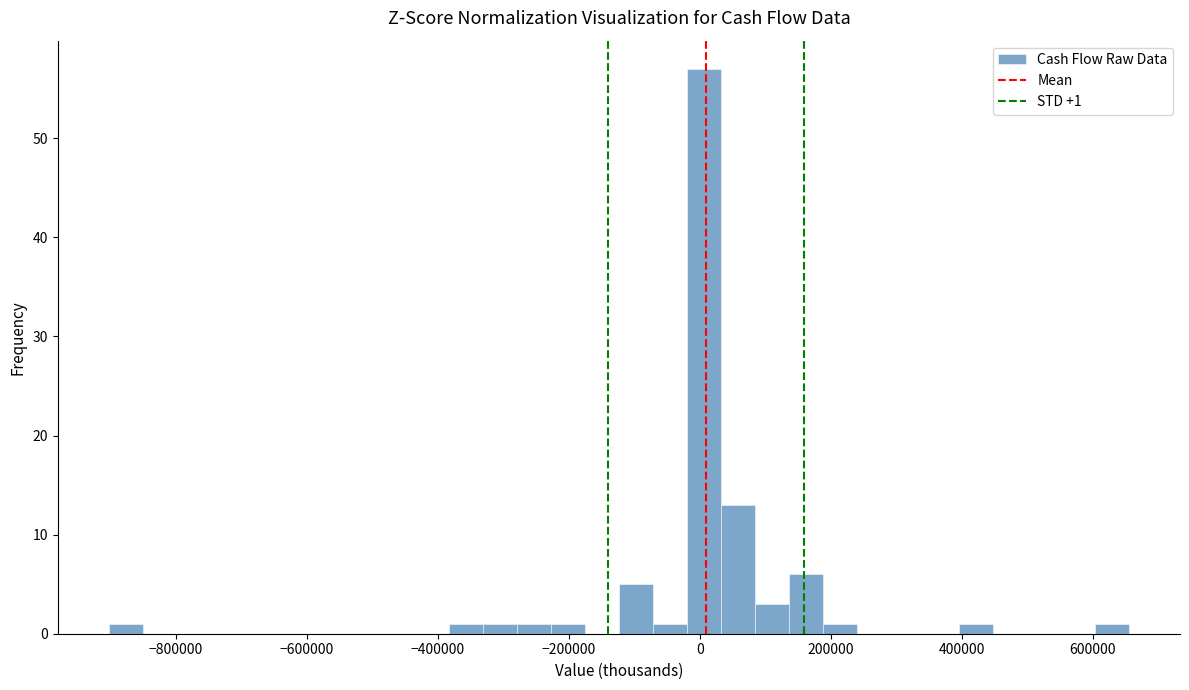

Read against the x-axis, roughly where is the centre of the tallest bar?

0